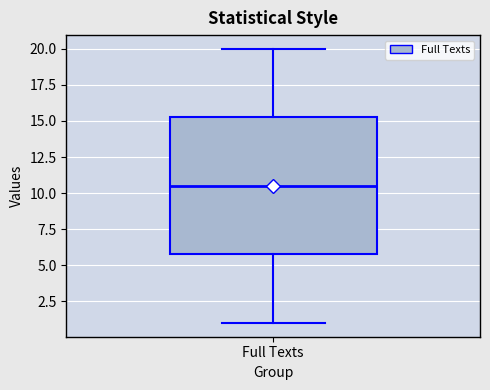

Transcribe this box plot: give where the median line is, the range the box spans, and where the two whiskers end, as read against the y-axis. The values are not printed on the chart, so give them approximately, as read against the axis.

median 10.5, box 6.0 to 15.5, whiskers 1.0 to 20.0